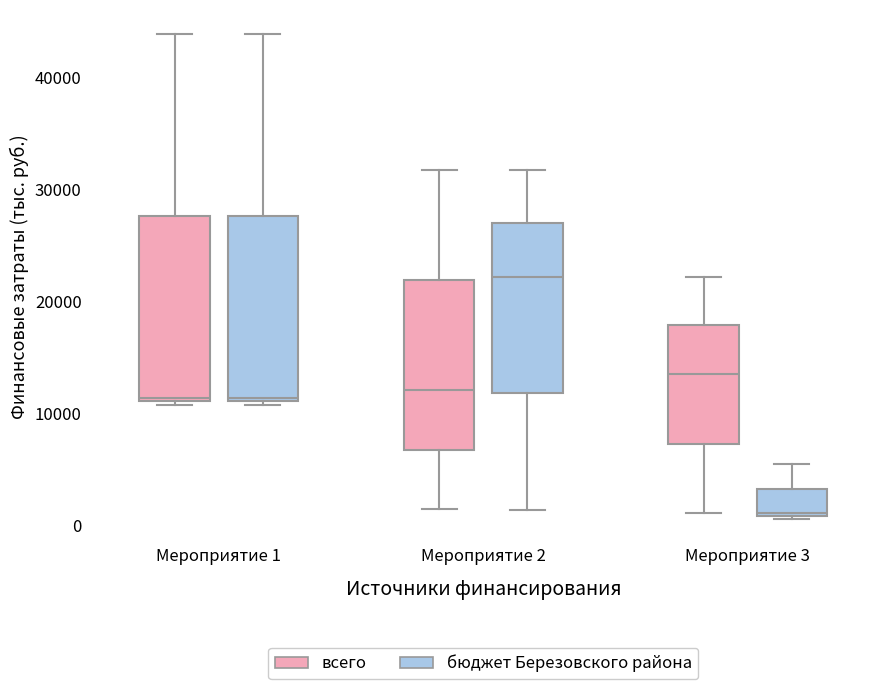

Reading left to right, transcribe this box plot: for each box, give where its median line is, the range the box spans, and where its two whiskers end, as read against the y-axis. The values are not printed on the chart, so give them approximately, as read against the axis.

Мероприятие 1 (всего): median 11000 (just above the box's lower edge), box 11000 to 28000, whiskers 11000 (just below the box's lower edge) to 44000
Мероприятие 1 (бюджет Березовского района): median 11000 (just above the box's lower edge), box 11000 to 28000, whiskers 11000 (just below the box's lower edge) to 44000
Мероприятие 2 (всего): median 12000, box 7000 to 22000, whiskers 1000 to 32000
Мероприятие 2 (бюджет Березовского района): median 22000, box 12000 to 27000, whiskers 1000 to 32000
Мероприятие 3 (всего): median 14000, box 7000 to 18000, whiskers 1000 to 22000
Мероприятие 3 (бюджет Березовского района): median 1000, box 1000 to 3000, whiskers 1000 to 6000